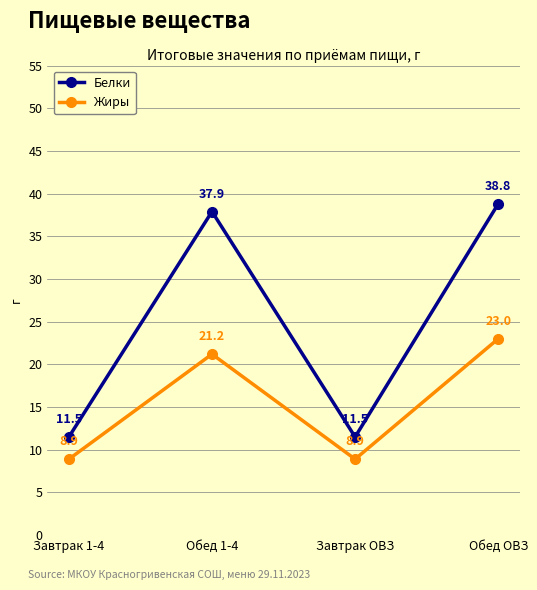

True or false: Жиры and Белки intersect in this chart.

False